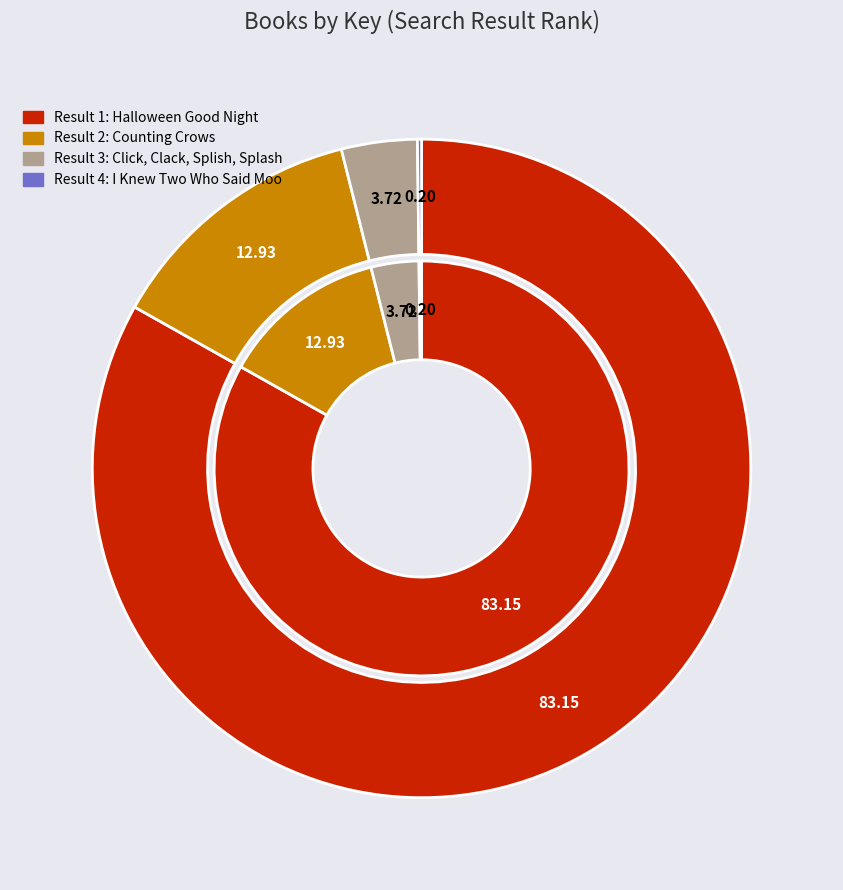

What is the ratio of the value at Click, Clack, Splish, Splash to the value at Counting Crows?

0.3